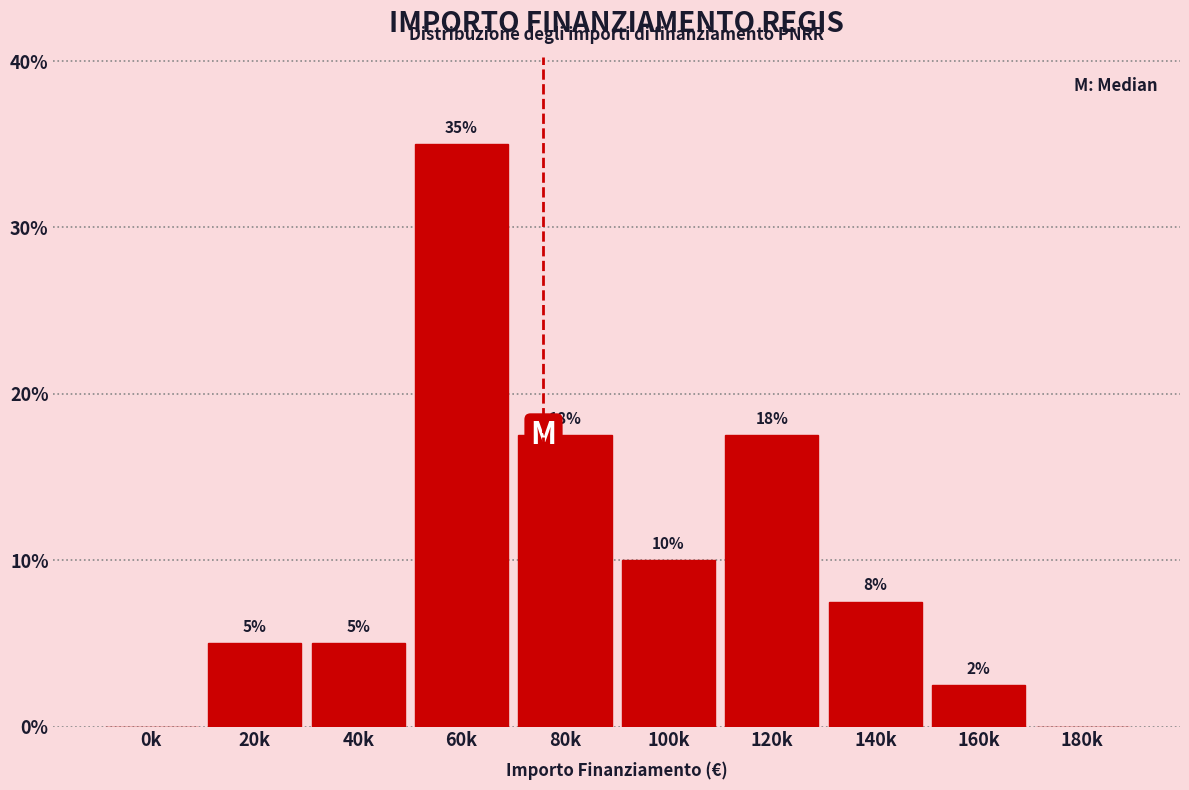

Approximately how many times larger is the value at 120k compared to 80k?

1.0